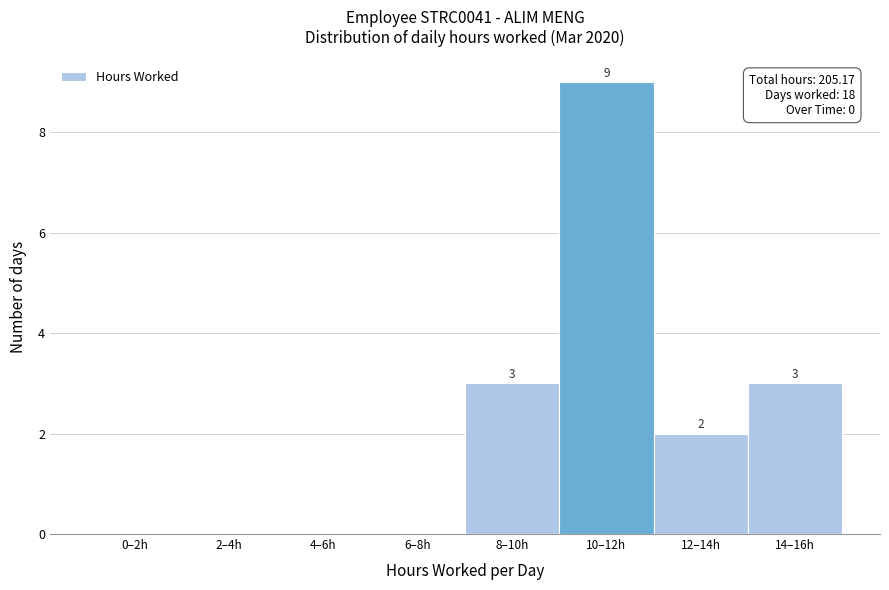

Reading left to right, extract all data points from this chart.

0–2h=0	2–4h=0	4–6h=0	6–8h=0	8–10h=3	10–12h=9	12–14h=2	14–16h=3